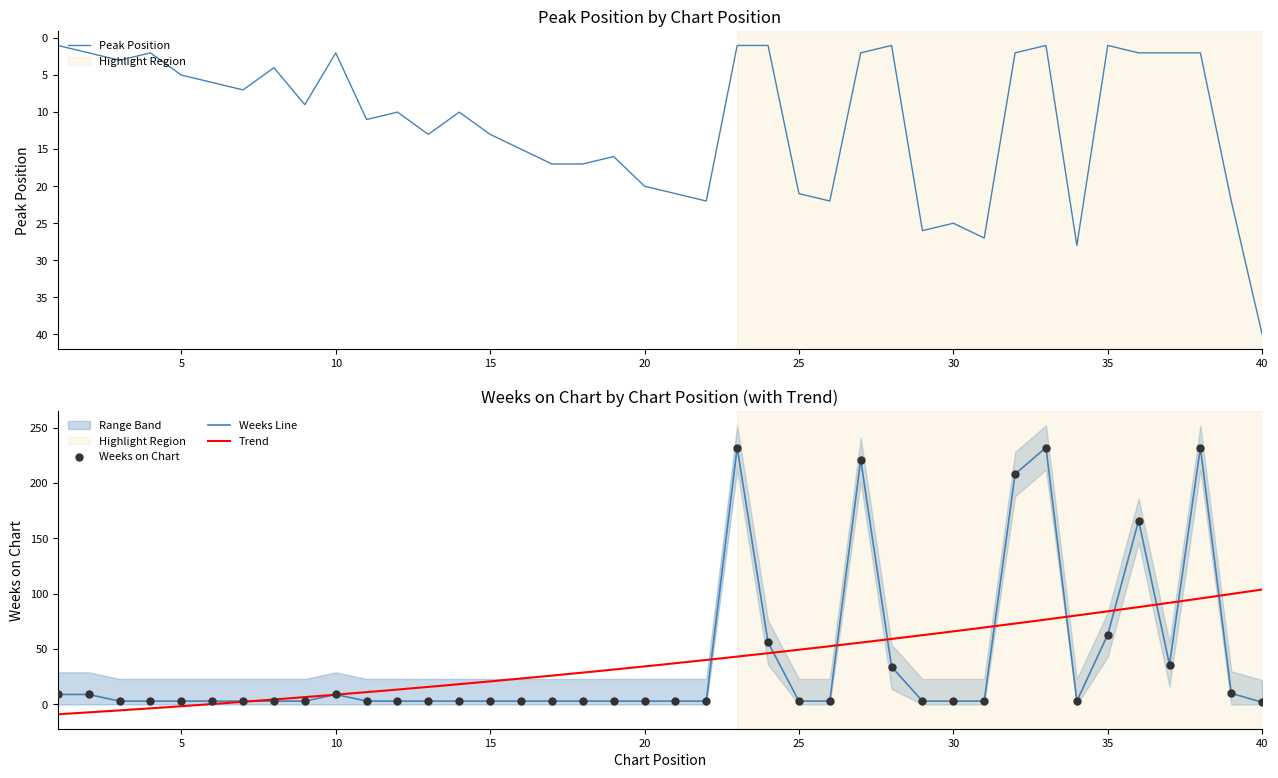

What is the total value across all series at 32?

210